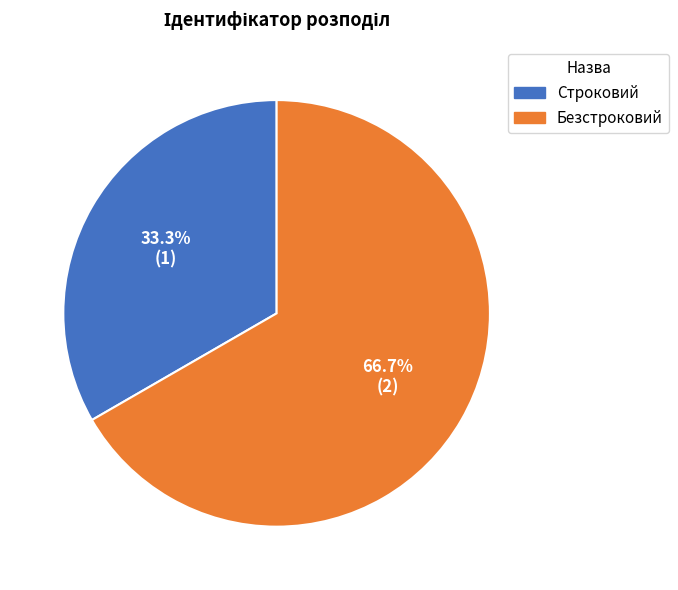

Approximately how many times larger is the value at Безстроковий compared to Строковий?

2.0